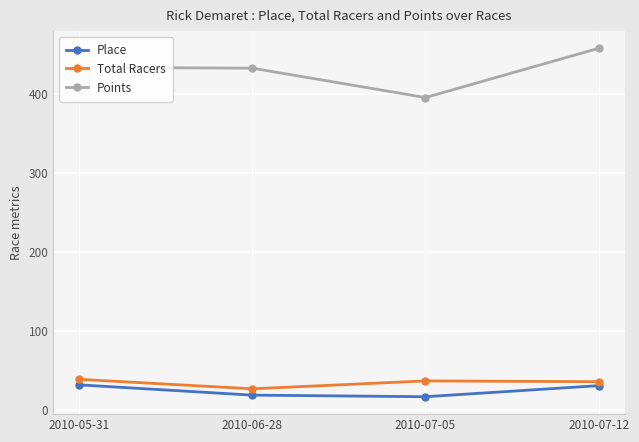

True or false: Total Racers and Points cross at least once.

False